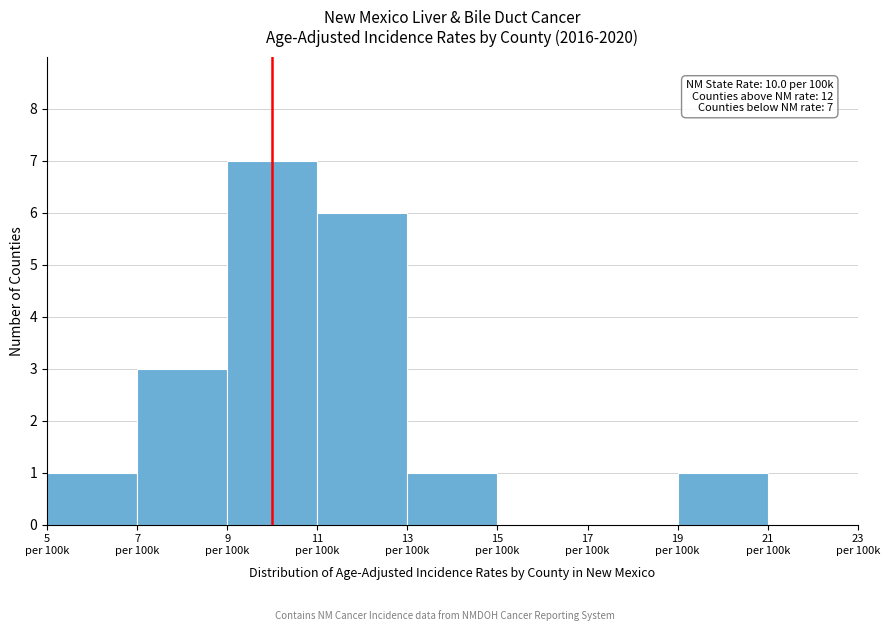

What is the maximum value shown in the chart?

7